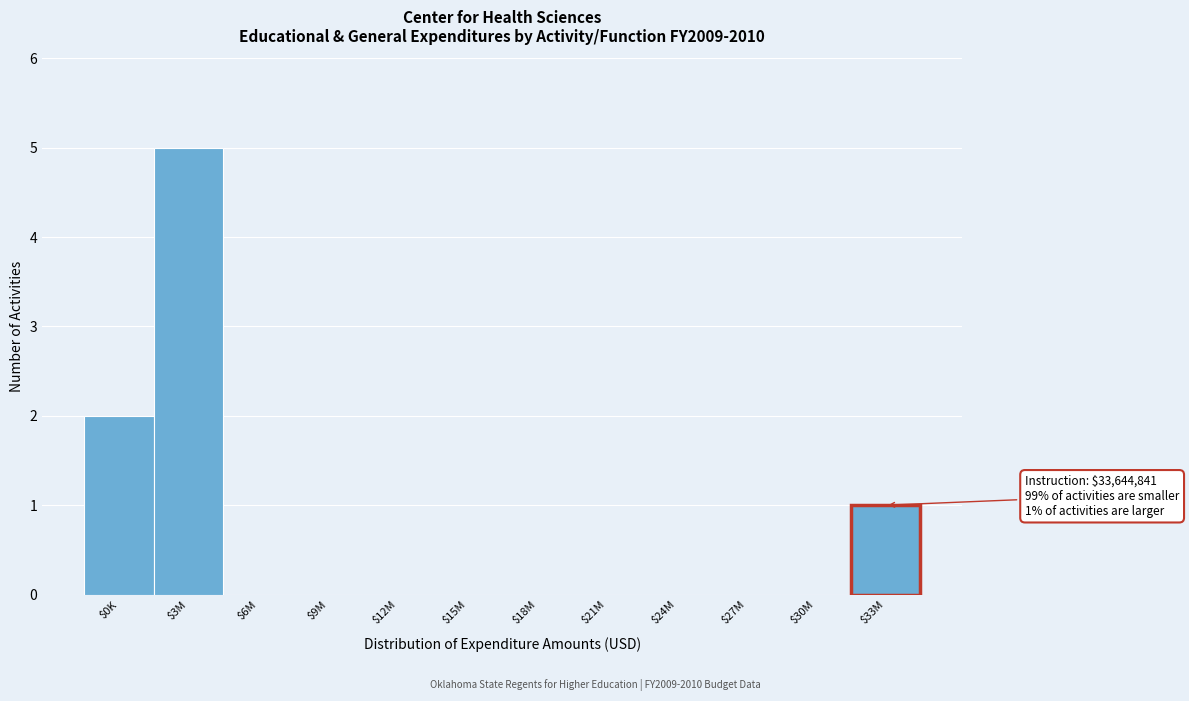

Which label corresponds to the largest value in the chart?

$3M